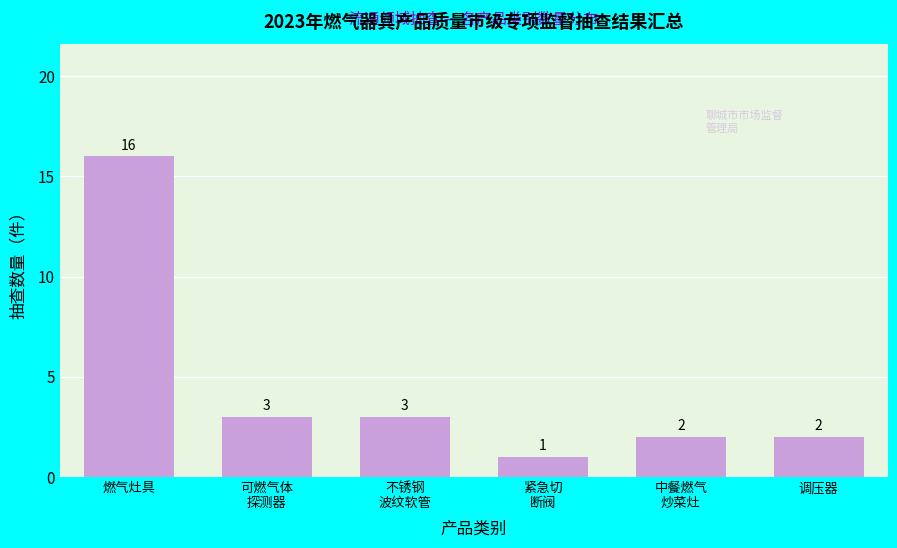

Reading left to right, list all the values displayed in this chart.

16	3	3	1	2	2